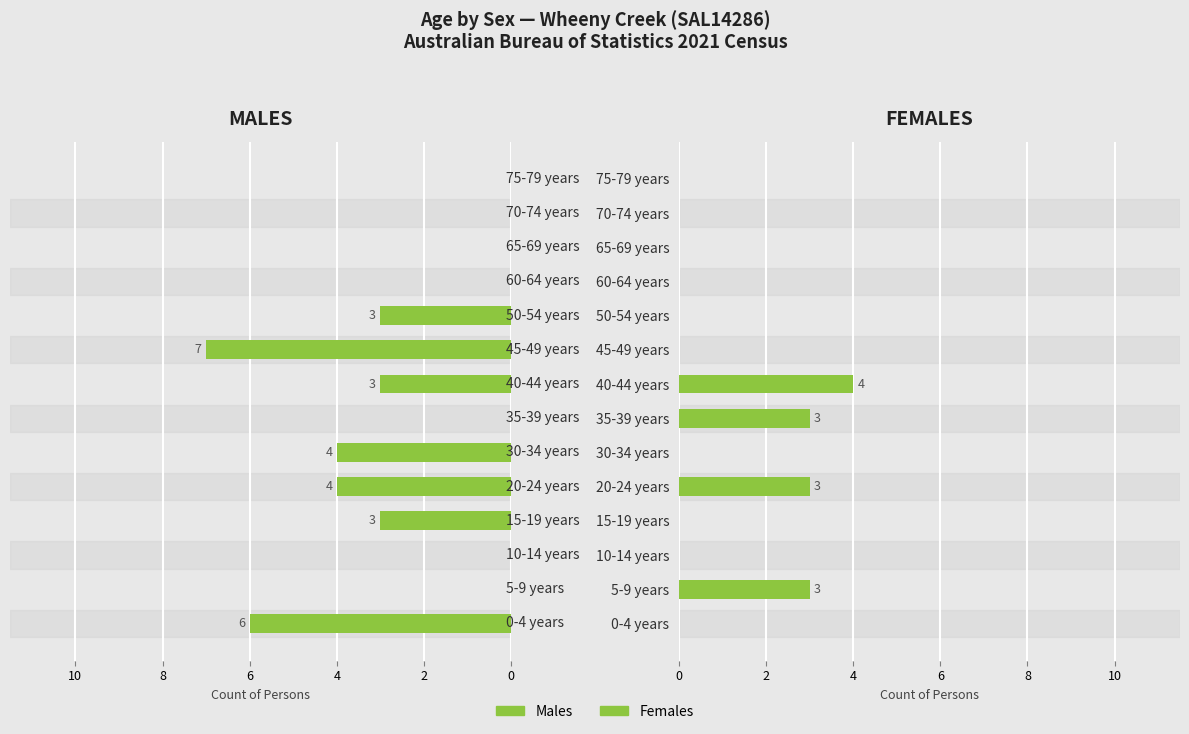

What is the difference between the second highest and second lowest values in the Males series?

6